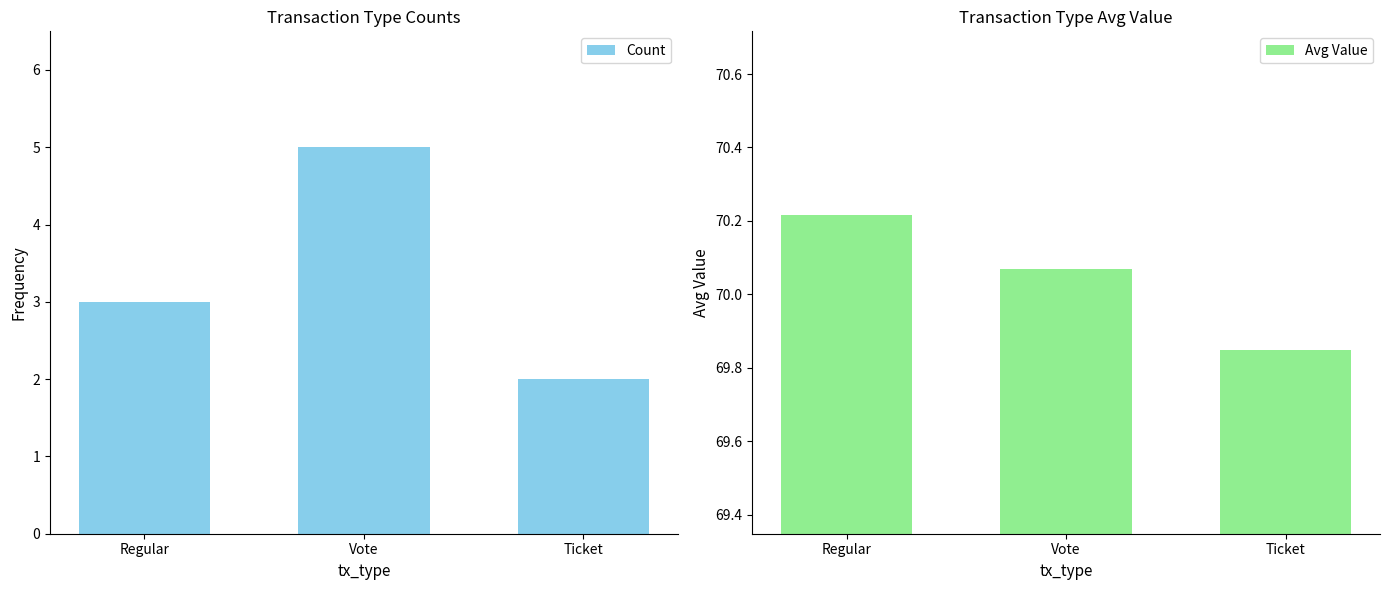

What position from the right is Ticket?

1